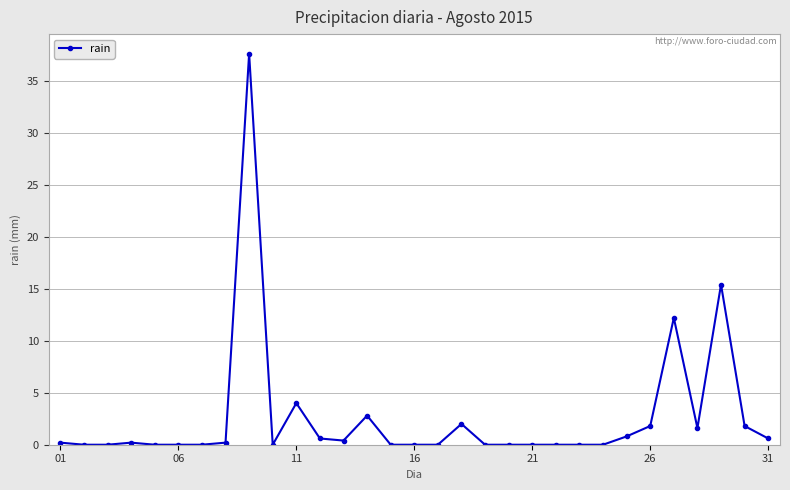

Reading left to right, list all the values displayed in this chart.

0.2	0.0	0.0	0.2	0.0	0.0	0.0	0.2	37.6	0.0	4.0	0.6	0.4	2.8	0.0	0.0	0.0	2.0	0.0	0.0	0.0	0.0	0.0	0.0	0.8	1.8	12.2	1.6	15.4	1.8	0.6